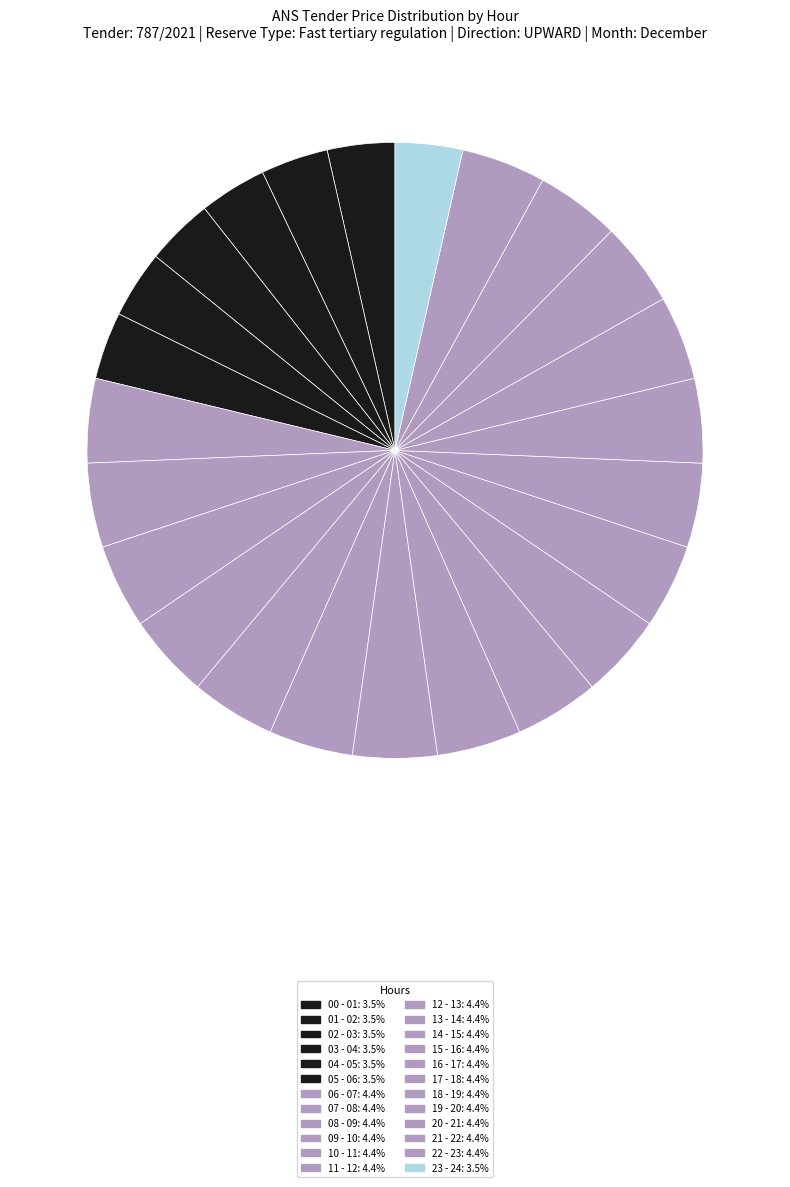

How many segments does this pie chart have?

24